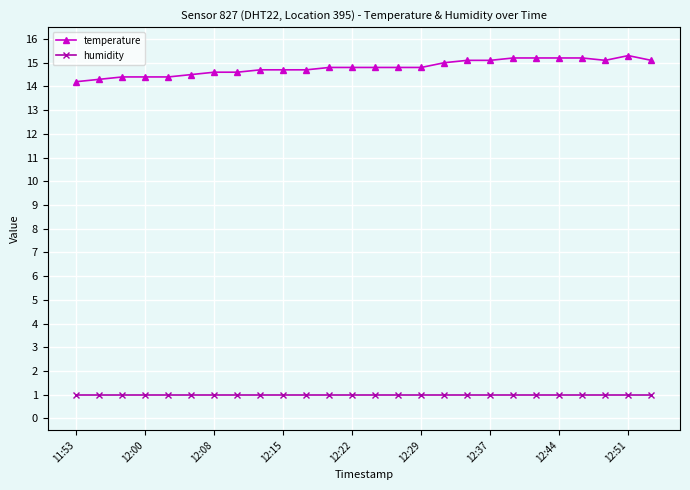

What is the sum of all temperature values?

385.0